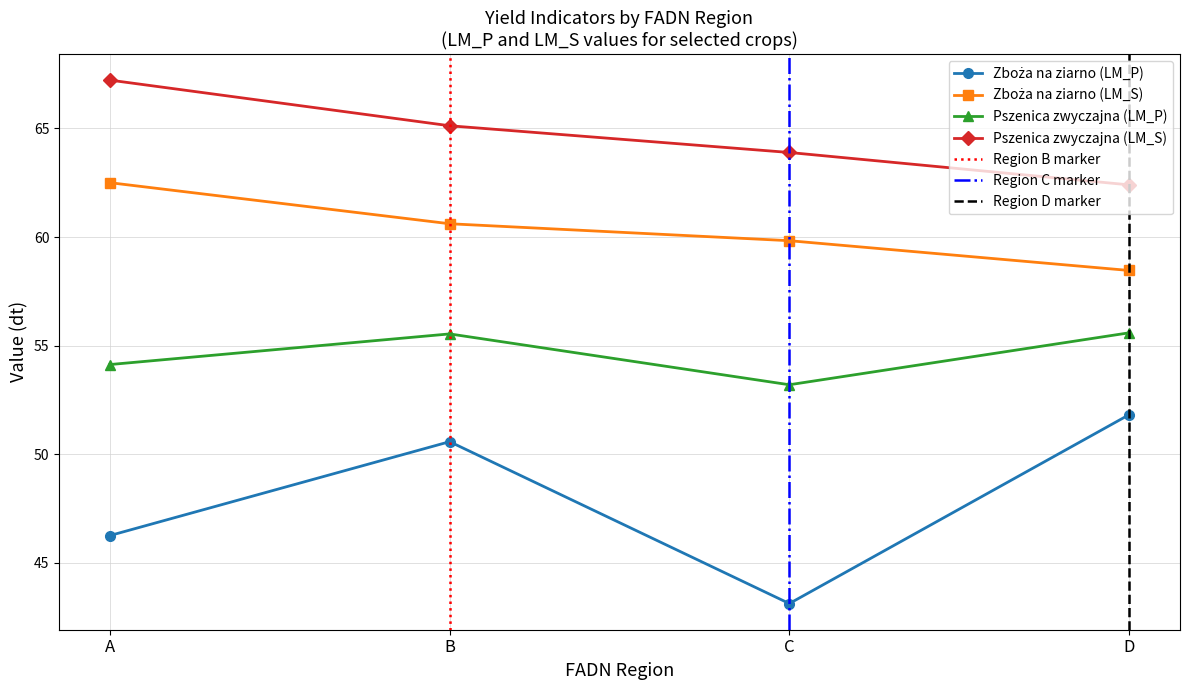

True or false: Pszenica zwyczajna (LM_P) and Zboża na ziarno (LM_P) intersect in this chart.

False